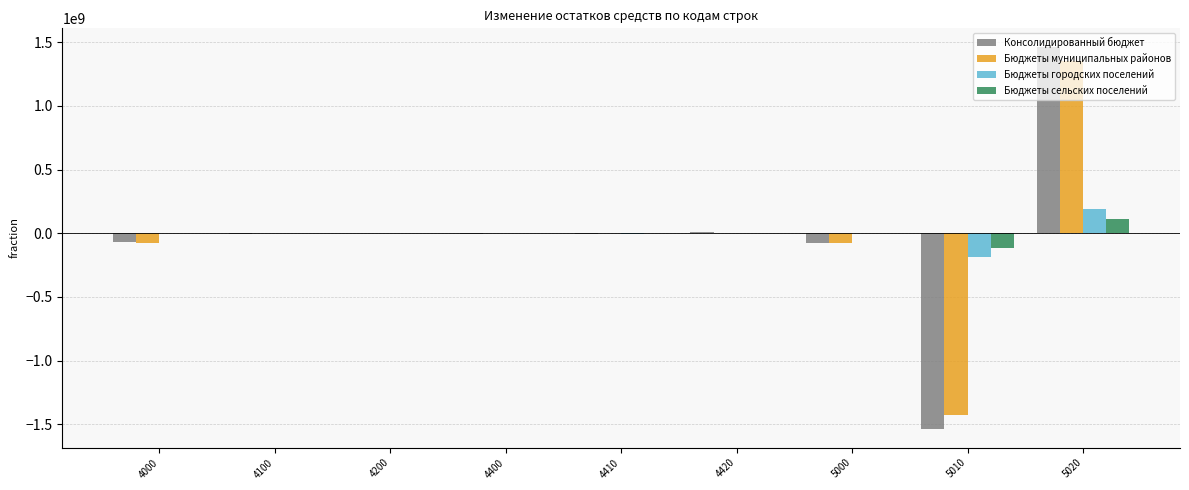

At which category is the sum across all series the highest?

5020